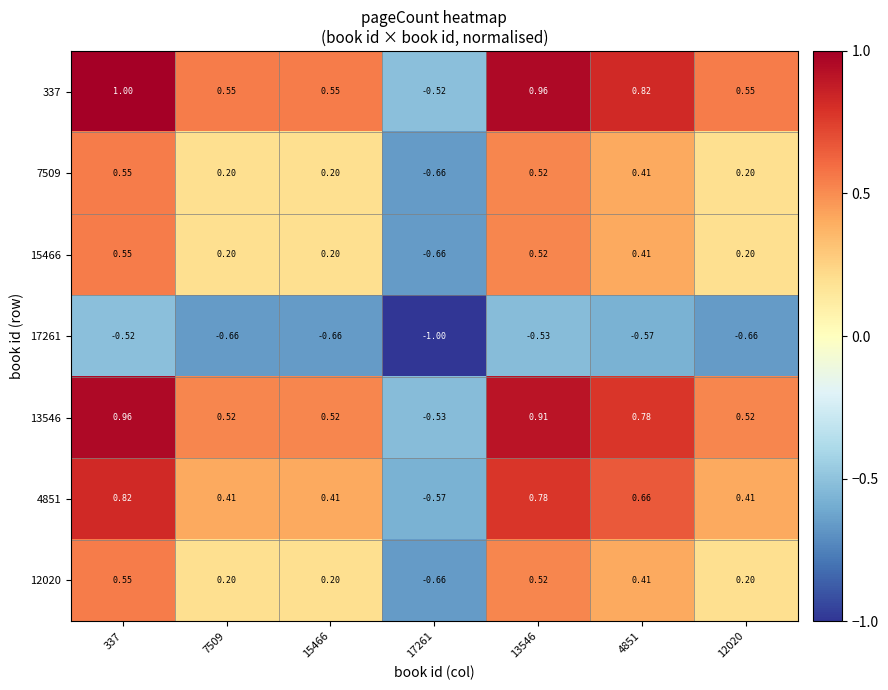

How many series are shown in this chart?

7